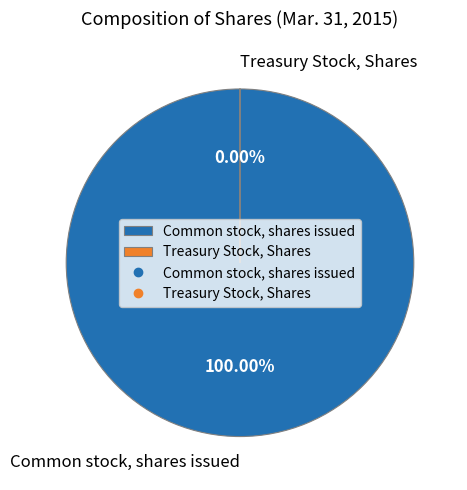

Between Common stock, shares issued and Treasury Stock, Shares, which is larger?

Common stock, shares issued